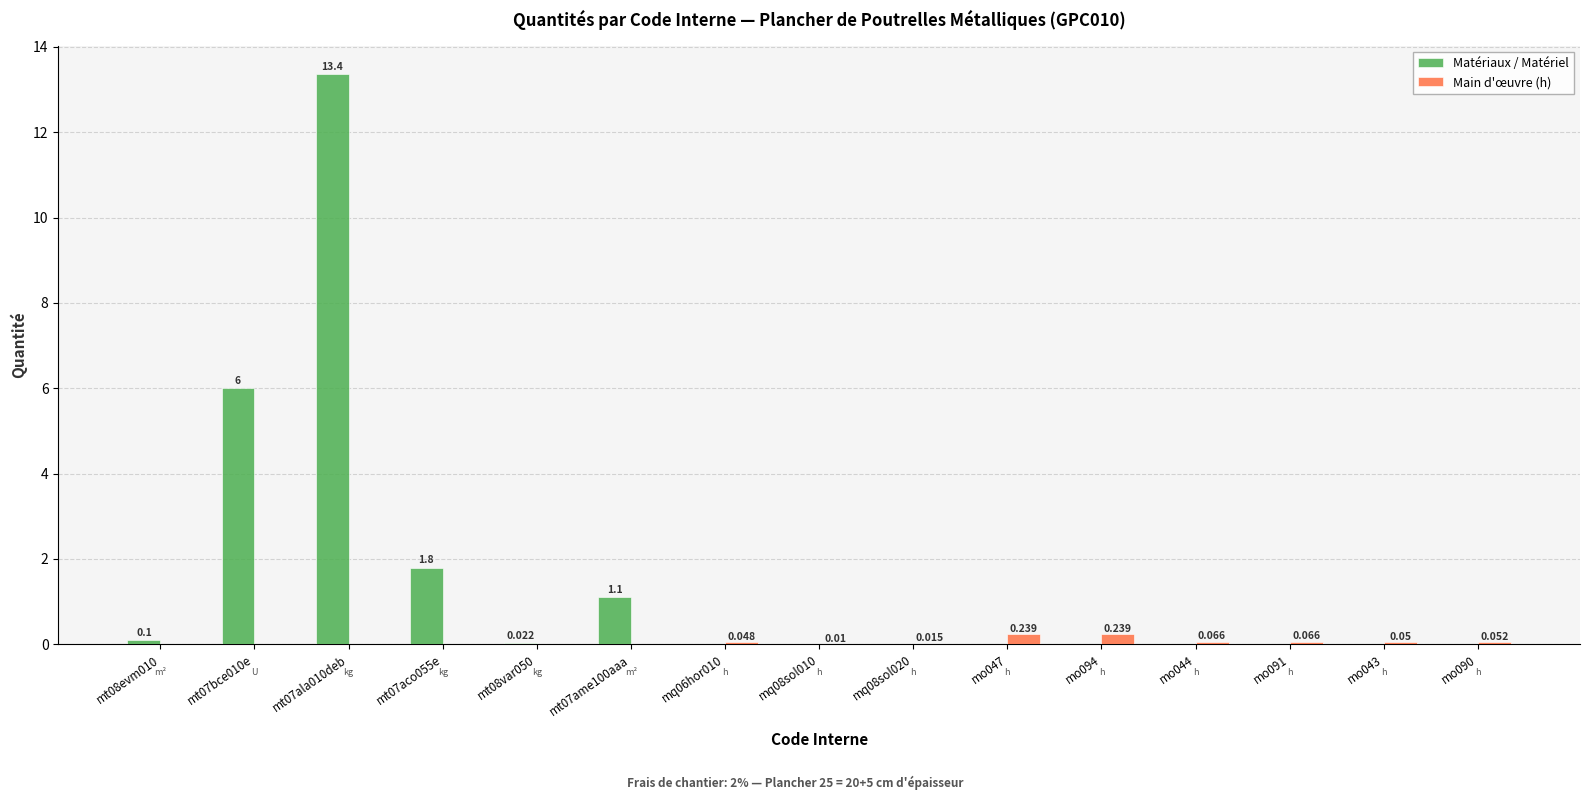

What is the spread (max minus min) of values at mt08evm010?

0.1